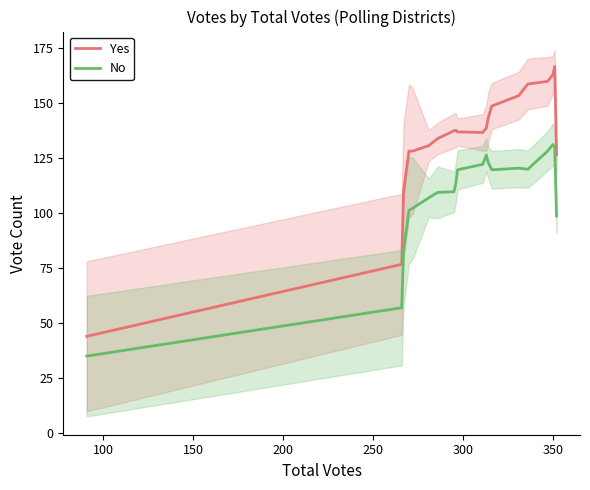

True or false: No and Yes intersect in this chart.

False